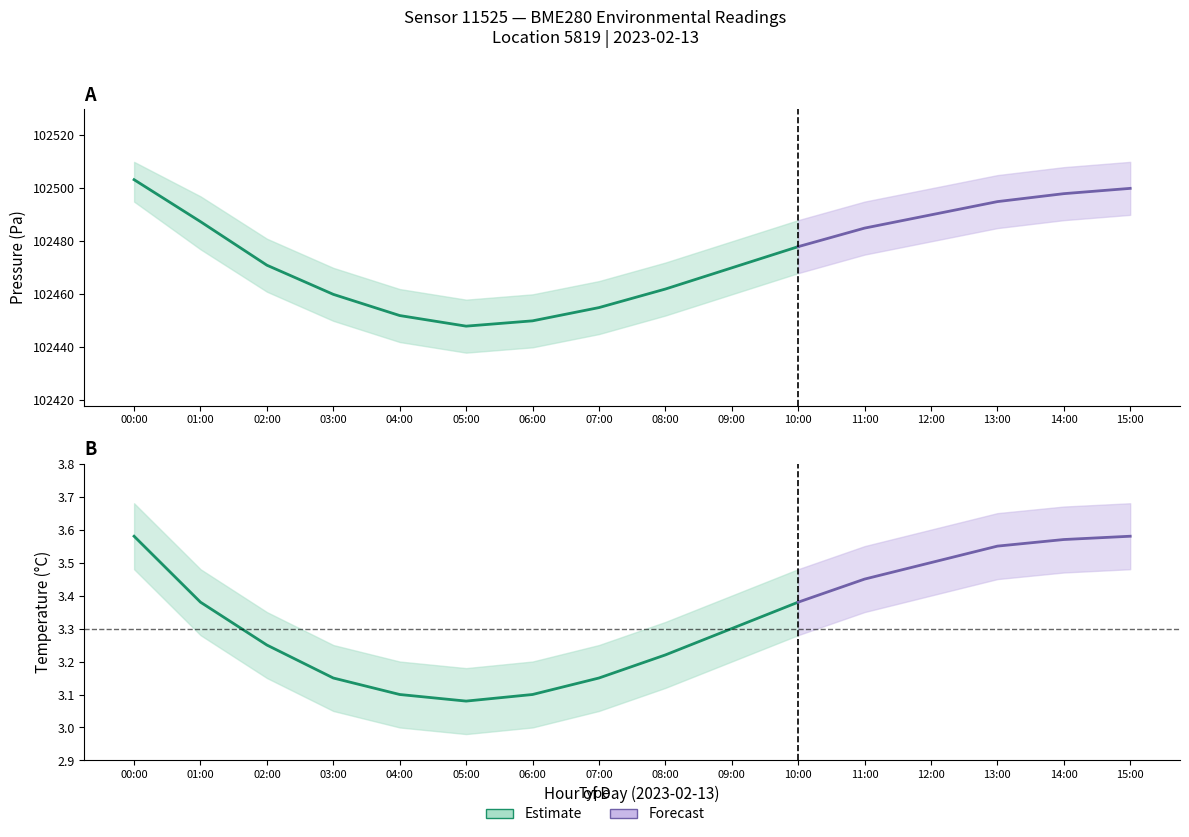

Where is temperature nearest to the value 3?

05:00